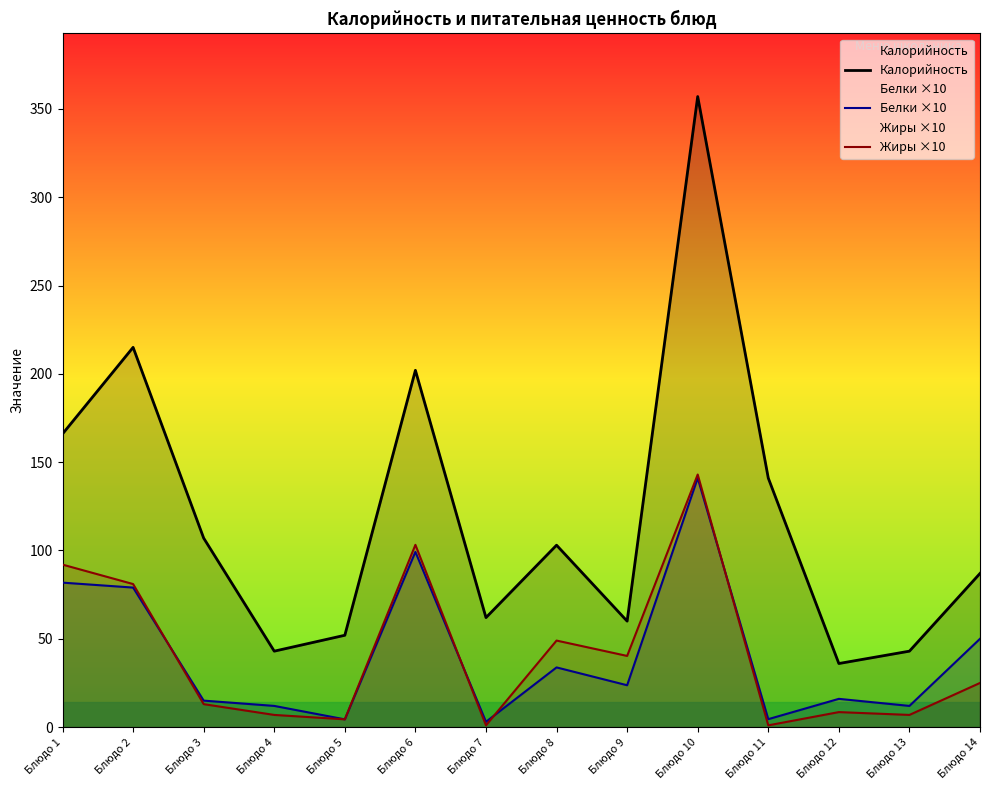

Which series changed the most between Блюдо 5 and Блюдо 7?

Калорийность